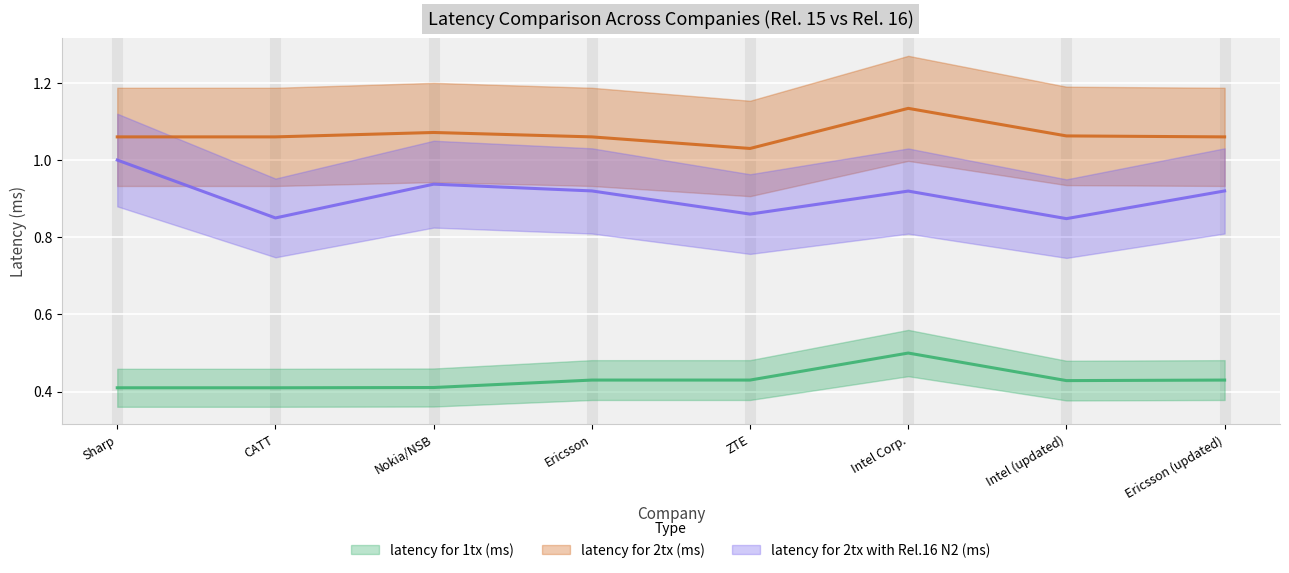

What is the spread (max minus min) of values at Intel (updated)?

0.6